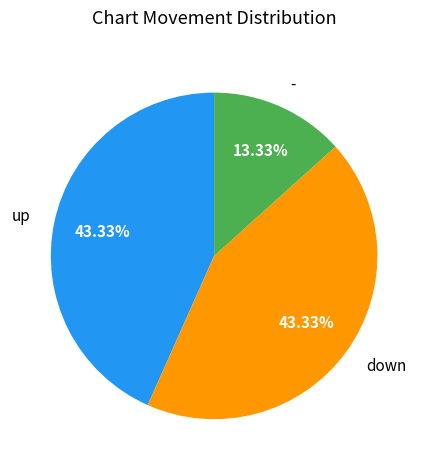

To the nearest percent, what is the combined percentage of - and up?

57%